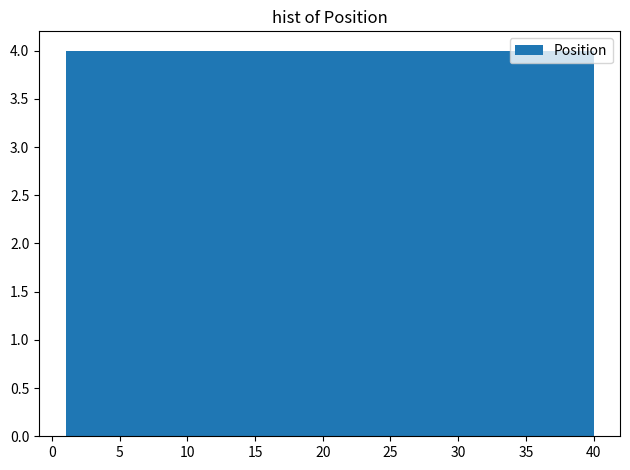

Reading left to right, list every bar in this chart as the range it spans on the x-axis followed by its height. Neither the bar edges nor the heights are printed on the chart, so give them approximately, as read against the axes.

1.0 to 4.9: 4
4.9 to 8.8: 4
8.8 to 12.7: 4
12.7 to 16.6: 4
16.6 to 20.5: 4
20.5 to 24.4: 4
24.4 to 28.3: 4
28.3 to 32.2: 4
32.2 to 36.1: 4
36.1 to 40.0: 4